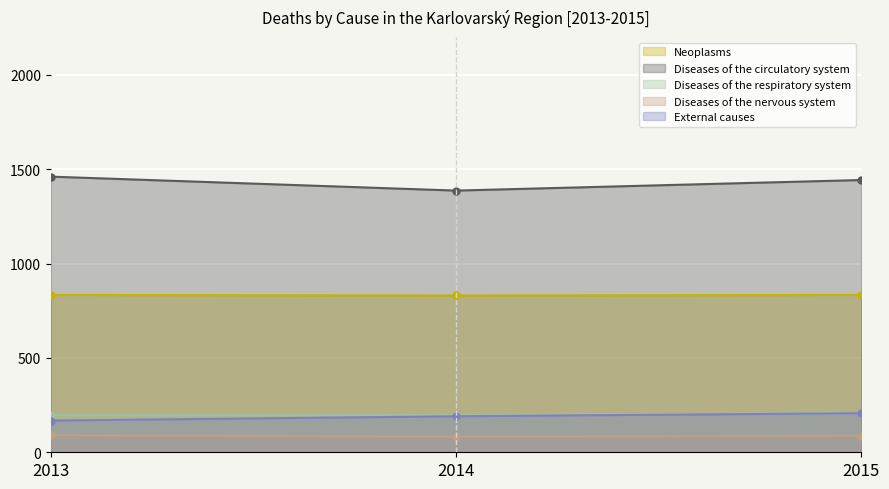

Reading right to left, transcribe all the data shown in this chart.

Neoplasms: 2015=834	2014=831	2013=834
Diseases of the circulatory system: 2015=1443	2014=1387	2013=1461
Diseases of the respiratory system: 2015=208	2014=197	2013=197
Diseases of the nervous system: 2015=87	2014=82	2013=90
External causes: 2015=207	2014=191	2013=168